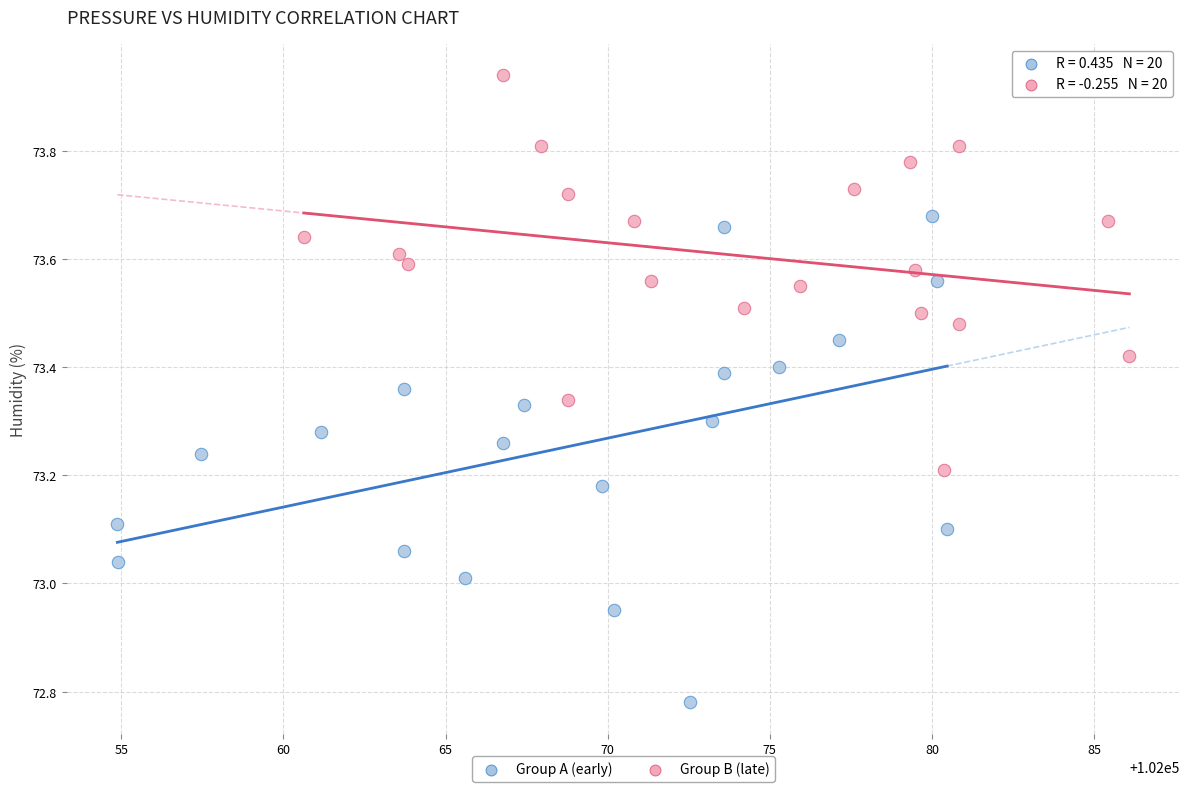

What are all the series names shown in the legend?

Group A (early), Group B (late)